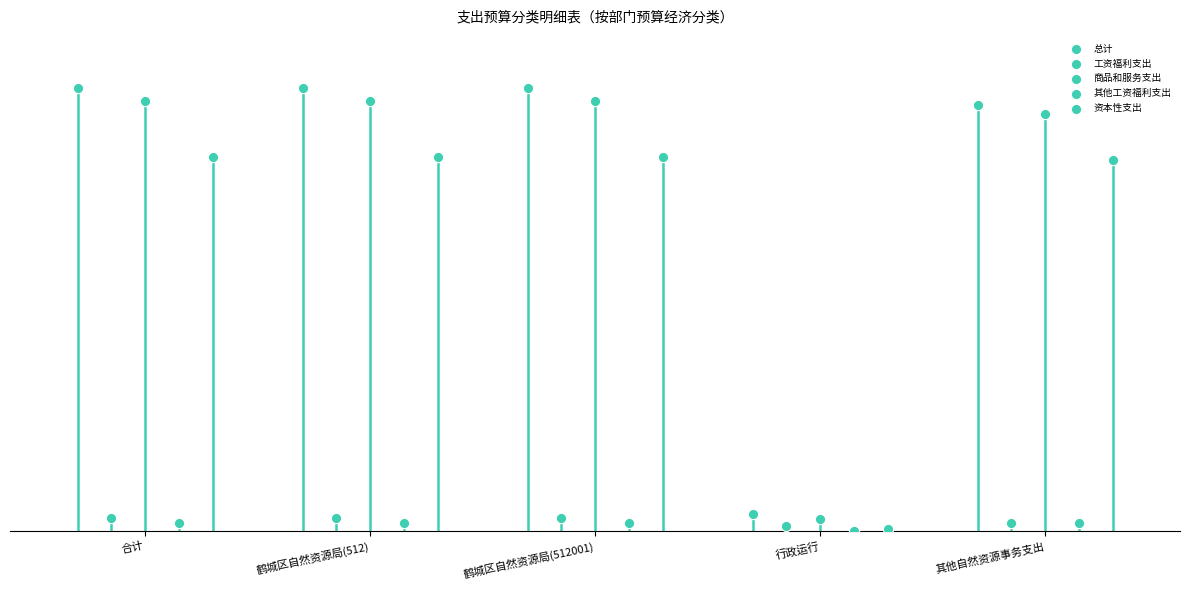

Which series contains the lowest Y value?

其他工资福利支出